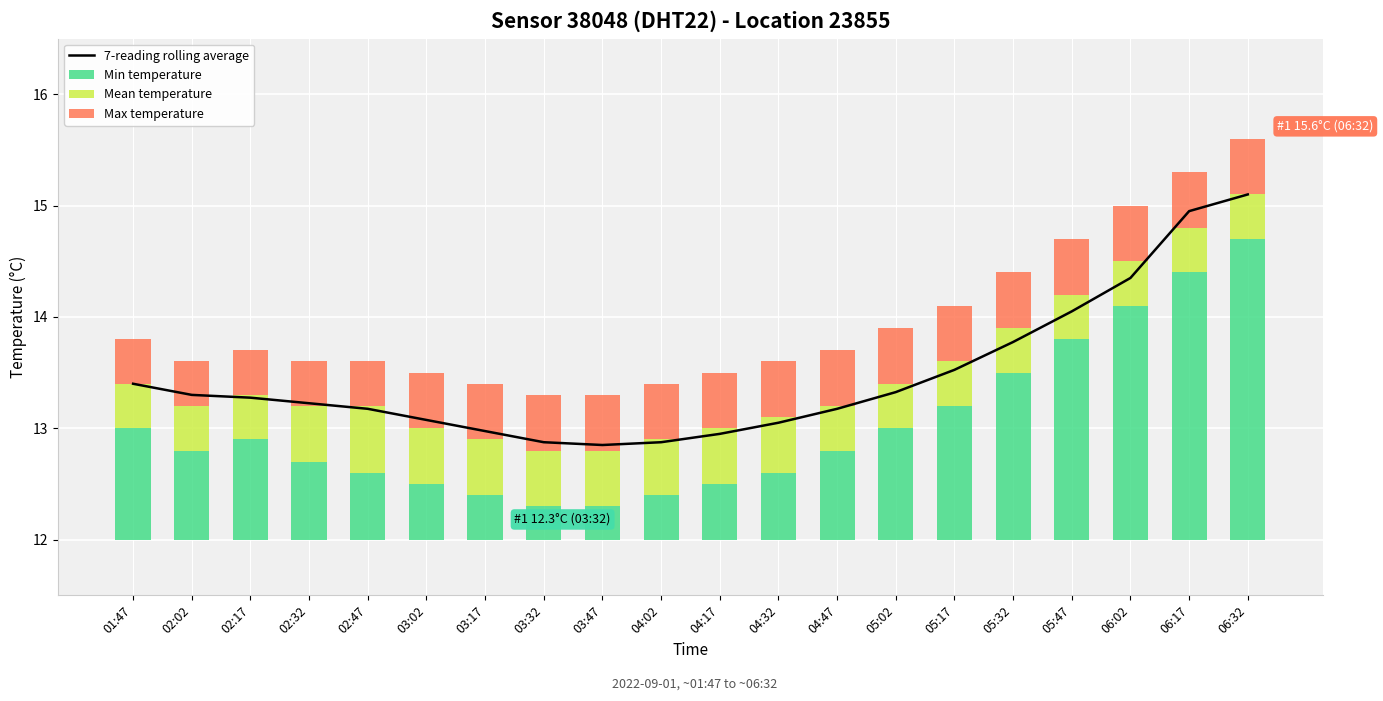

Is it true that 7-reading rolling average equals 13.1 at 04:32?

True